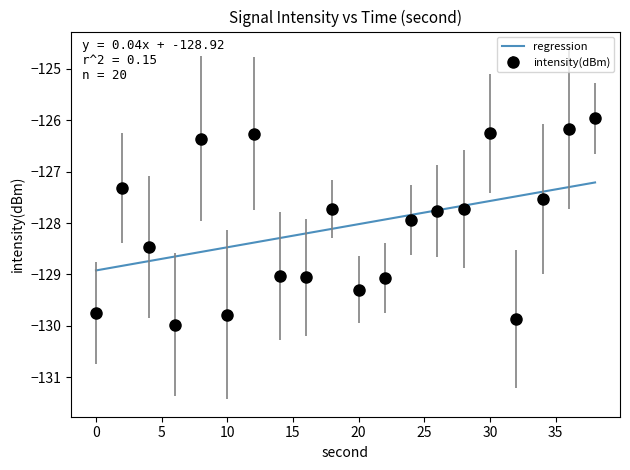

What is the minimum value for regression?

-128.9